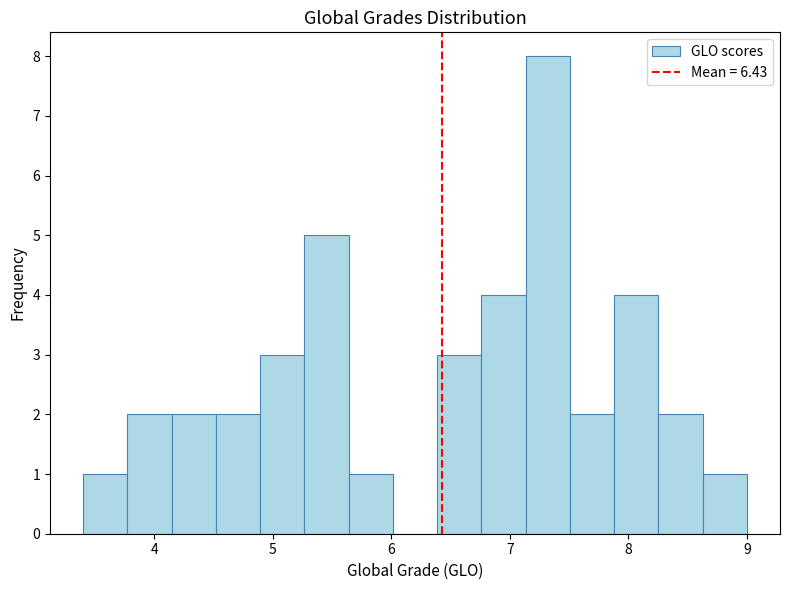

Around what value on the x-axis is the tallest bar? Give the approximate position of its centre, as read against the axis.

7.3